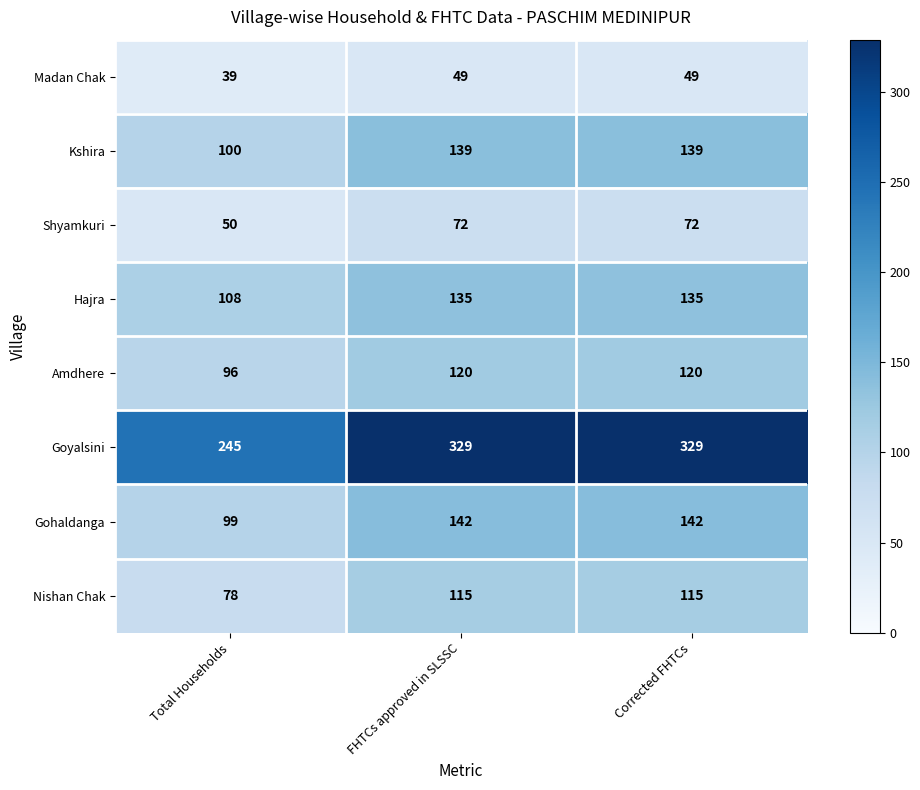

What is the difference between the maximum and minimum values in the Madan Chak series?

10